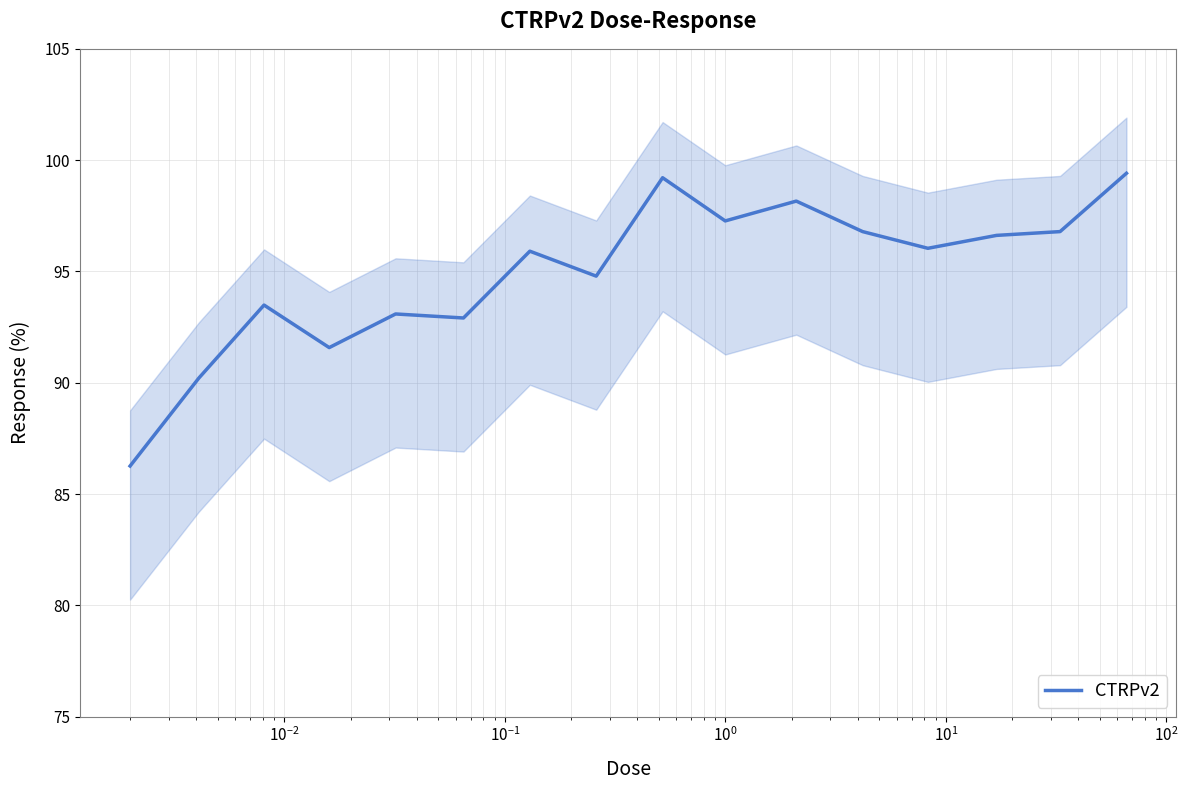

What is the lowest value of the CTRPv2 series?

86.3